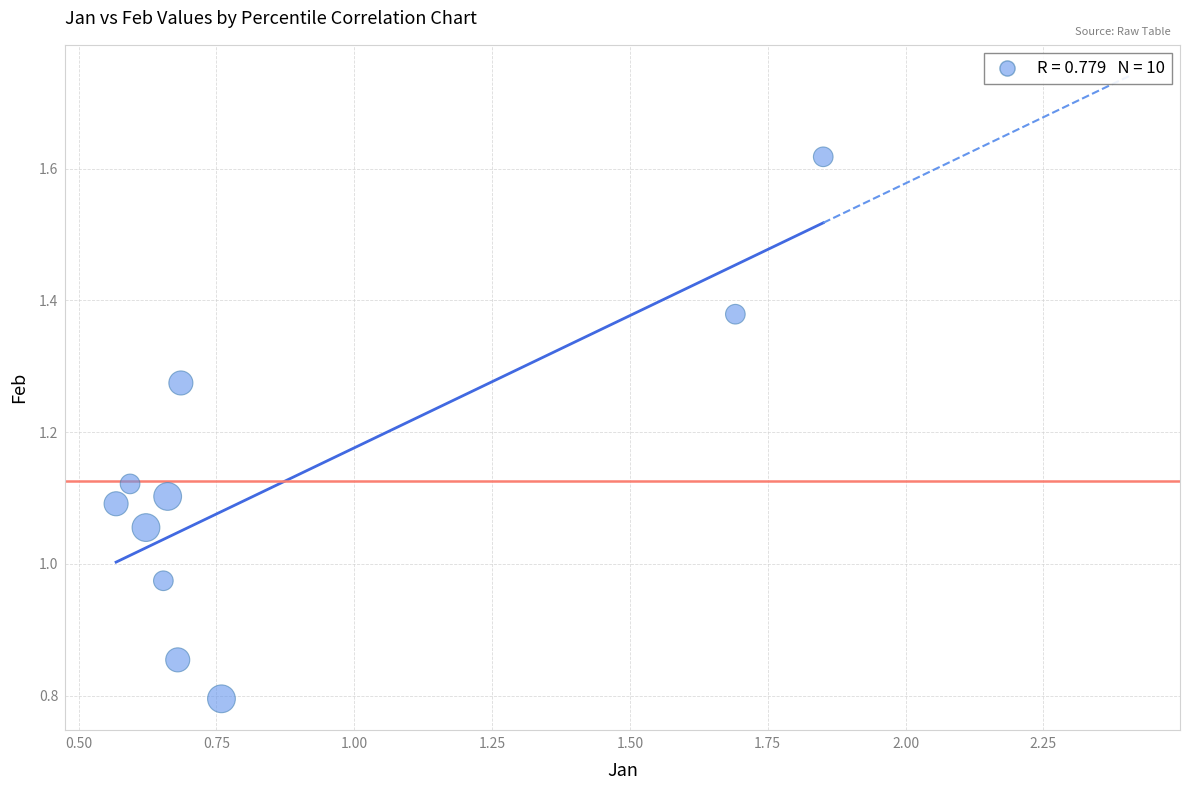

What is the range of Y values (max minus min)?

0.8